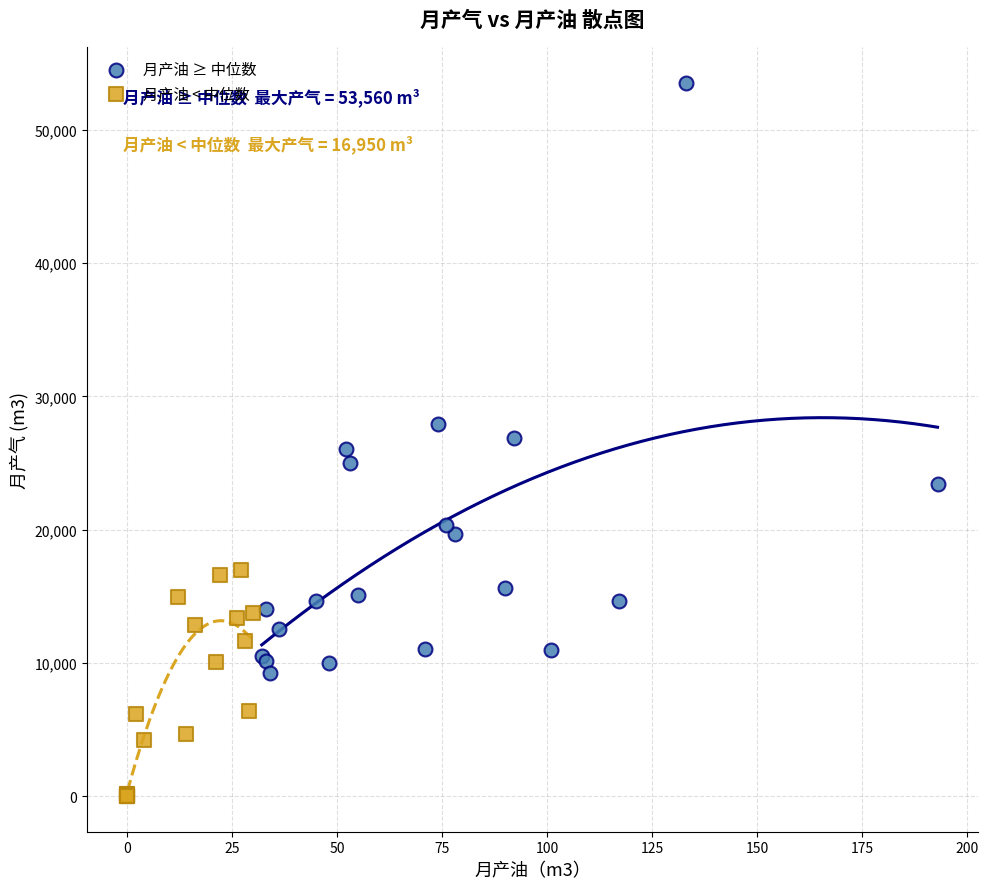

Which series contains the lowest Y value?

月产油 < 中位数